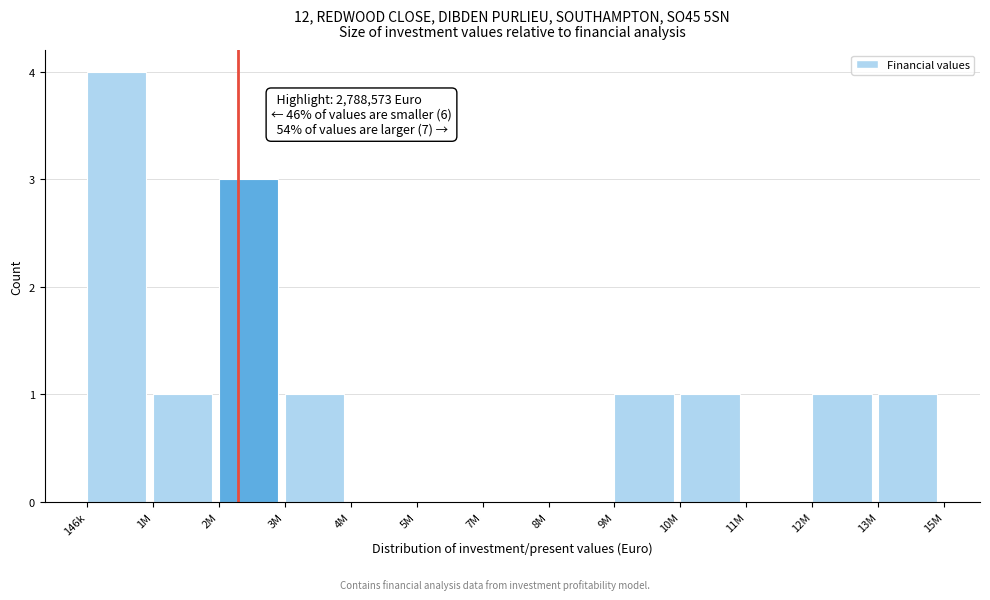

Reading right to left, transcribe all the data shown in this chart.

13M=1	12M=1	11M=0	10M=1	9M=1	8M=0	7M=0	5M=0	4M=0	3M=1	2M=3	1M=1	146k=4